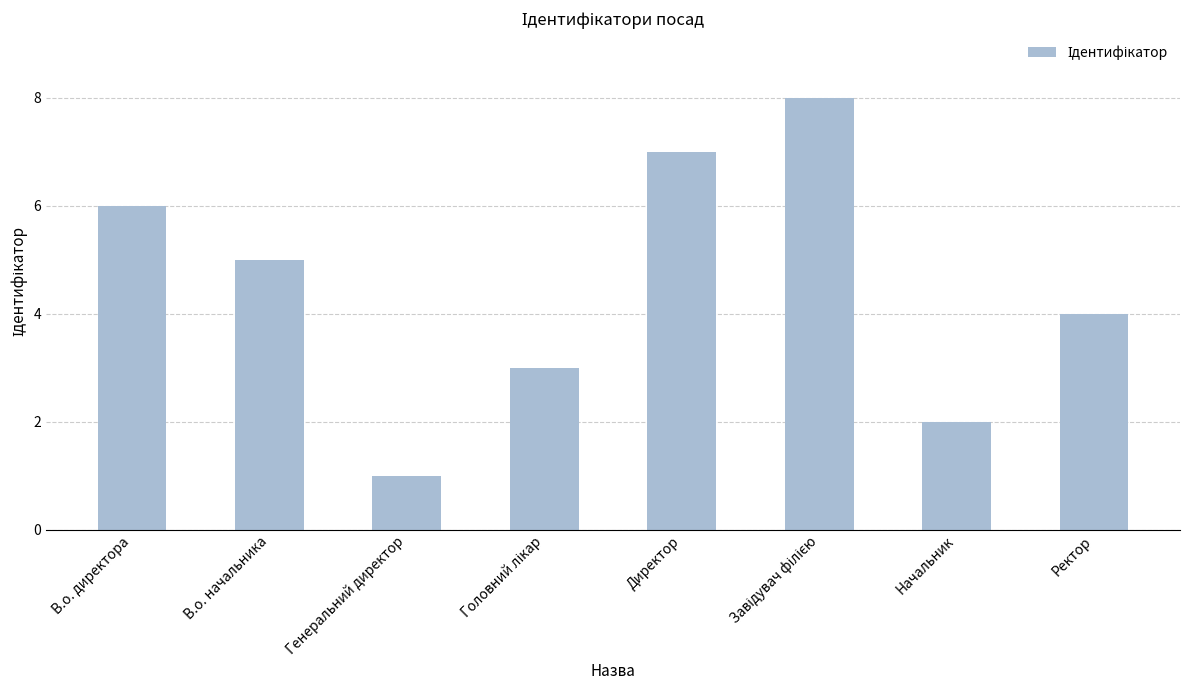

How many bars are there in total?

8